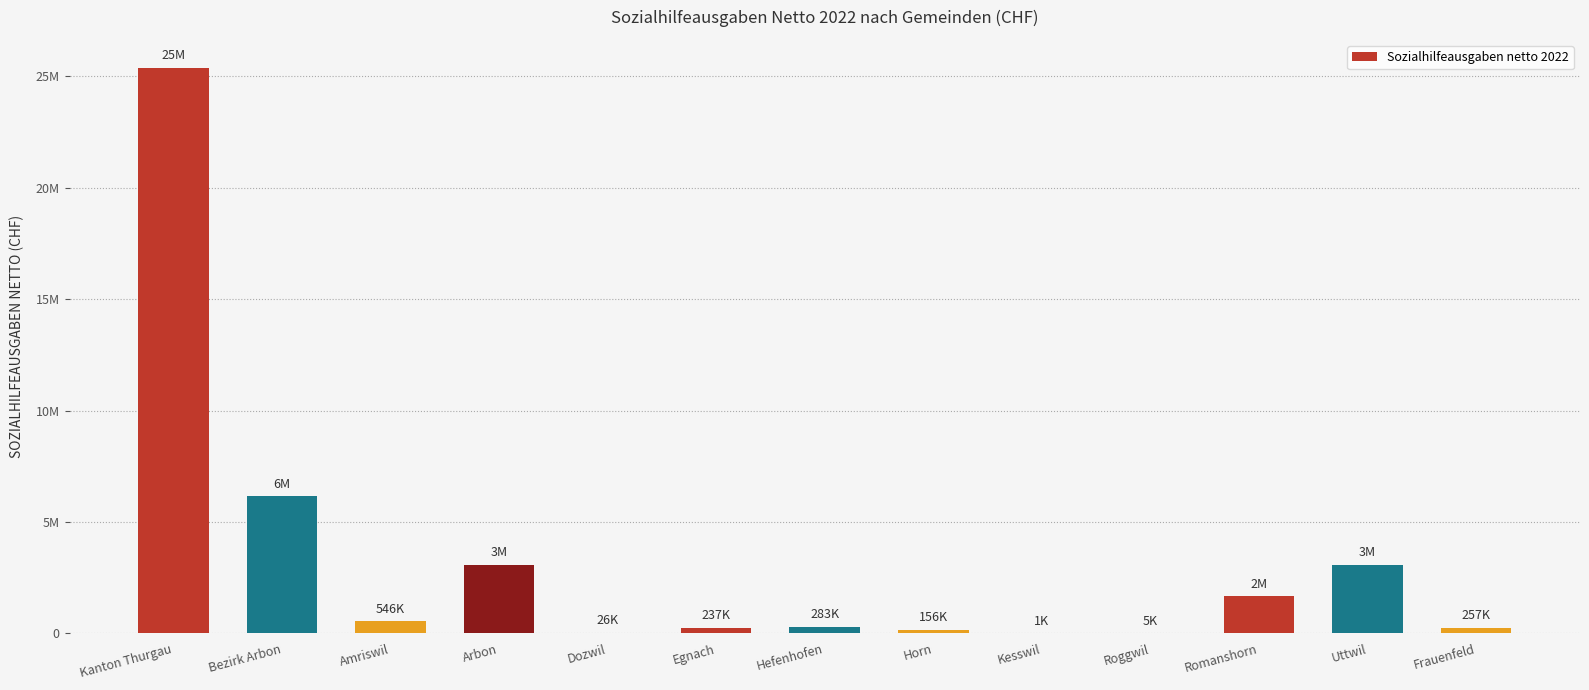

Are the bars horizontal?

No